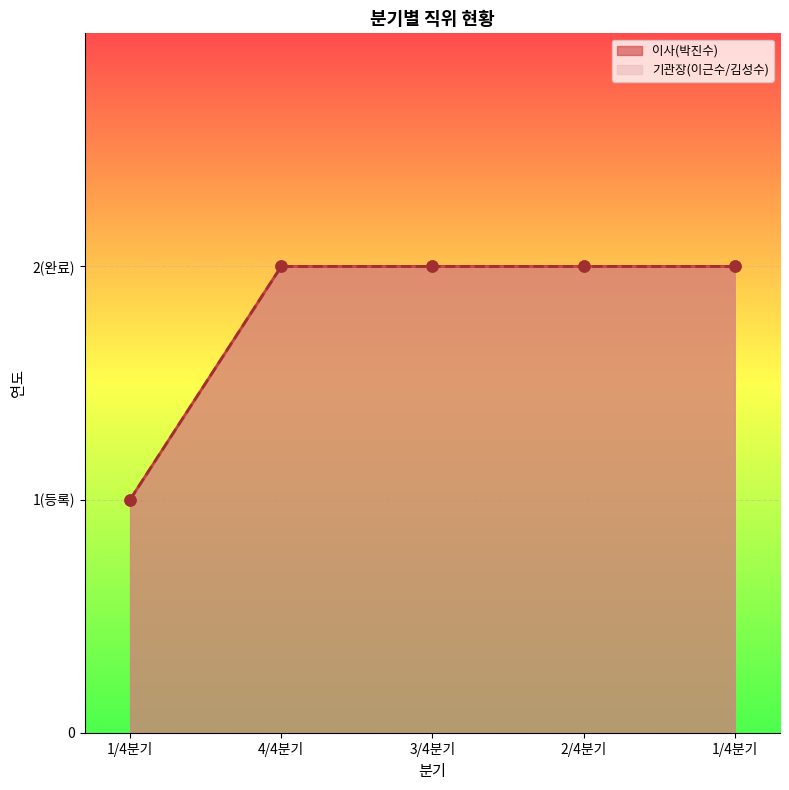

What is the sum of the 기관장(이근수/김성수) values at 3/4분기 and 2/4분기?

4